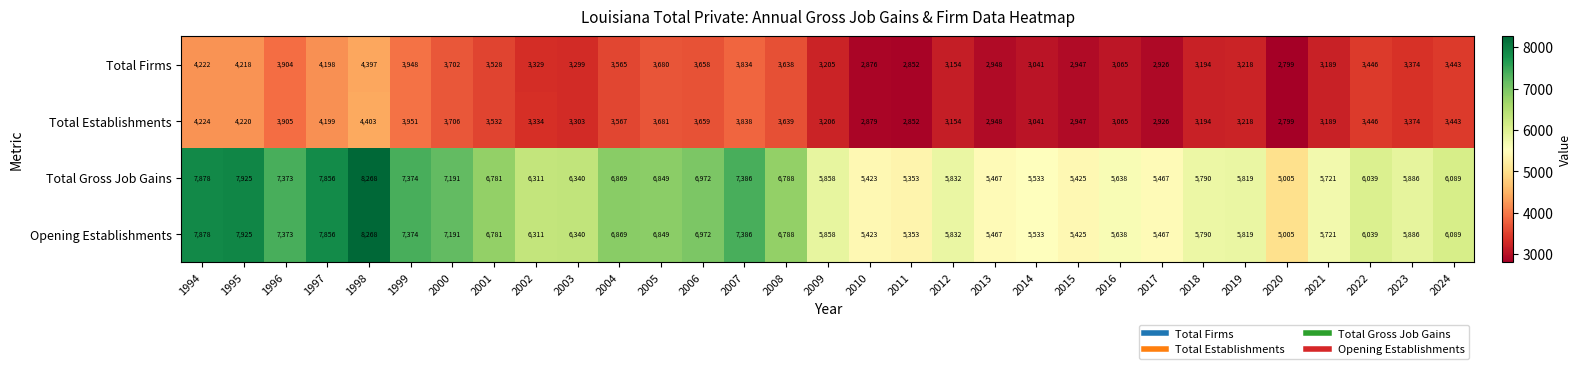

At how many categories does at least one series exceed 6904?

9